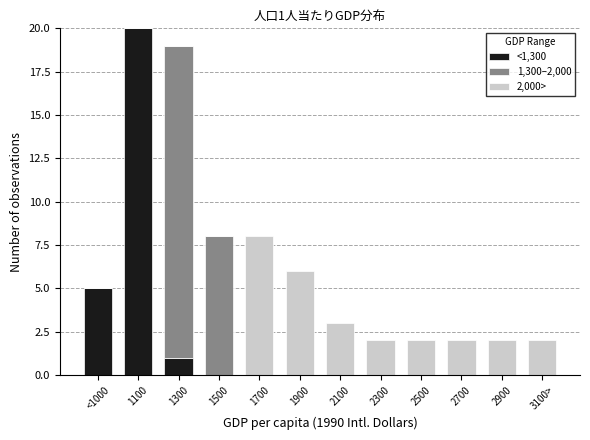

What is the total value across all series at 1300?

19